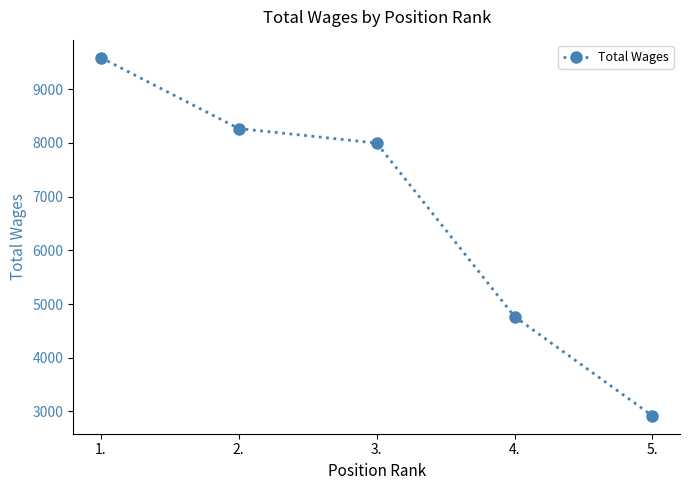

What is the sum of the values at 4. and 1.?

14358